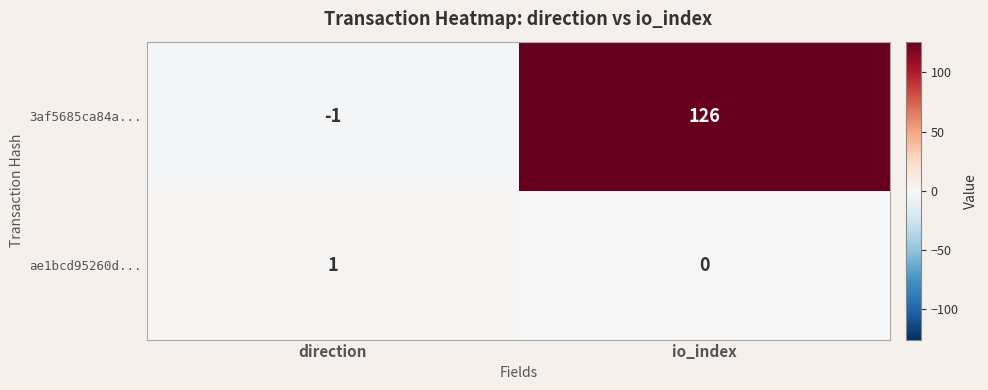

True or false: 3af5685ca84a... has a value of 126 at io_index.

True